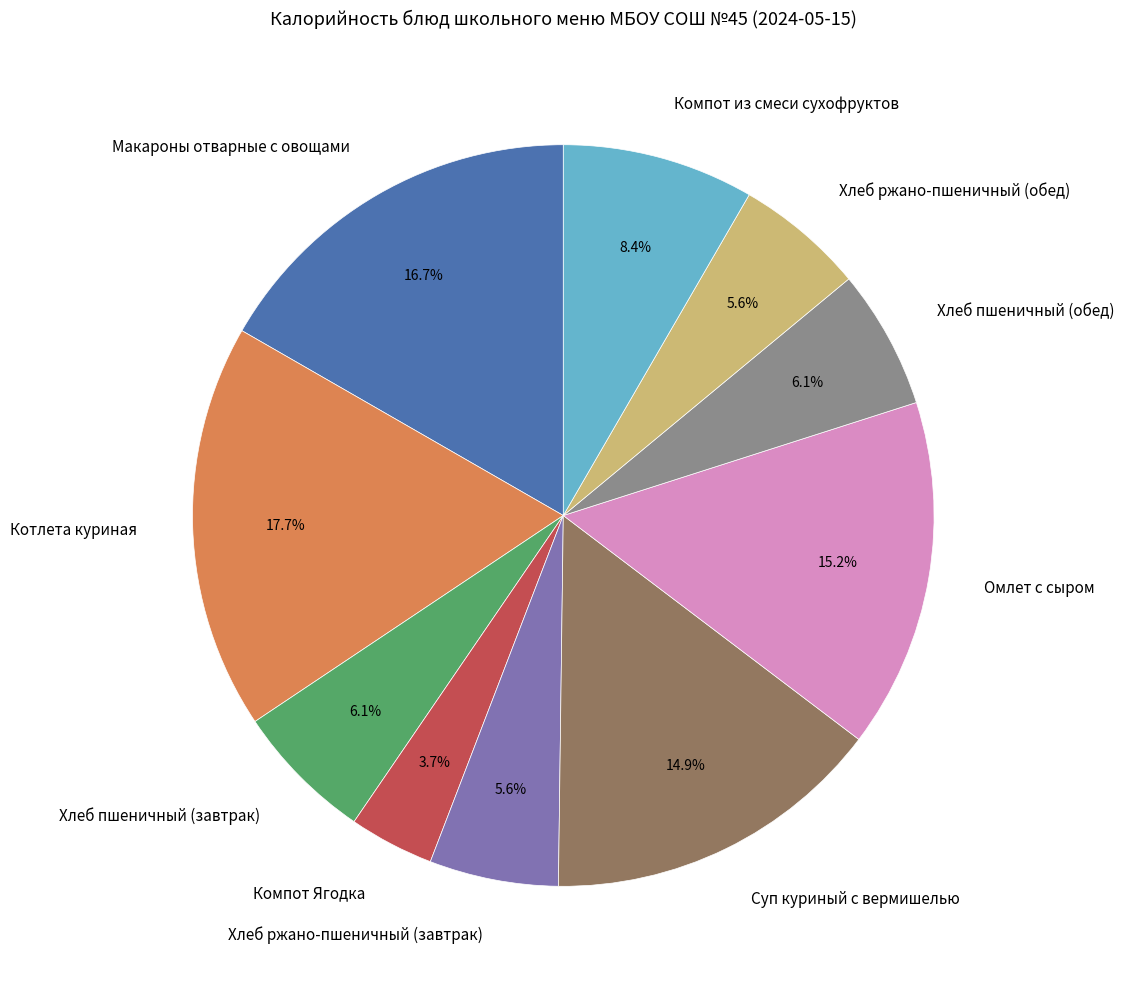

Is it true that Хлеб ржано-пшеничный (завтрак) is 6% of the pie?

True